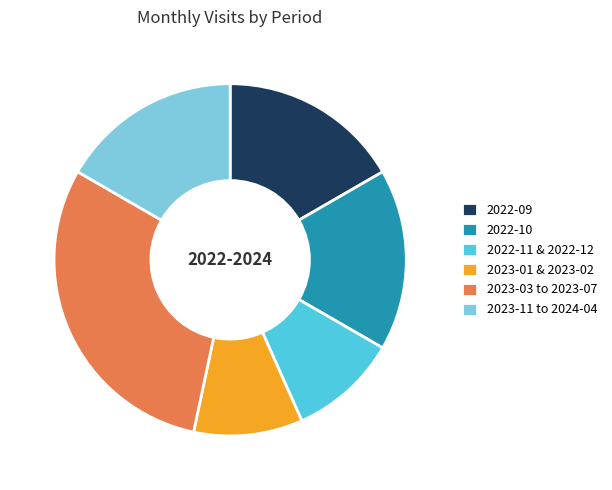

What is the ratio of the value at 2022-09 to the value at 2023-03 to 2023-07?

0.6